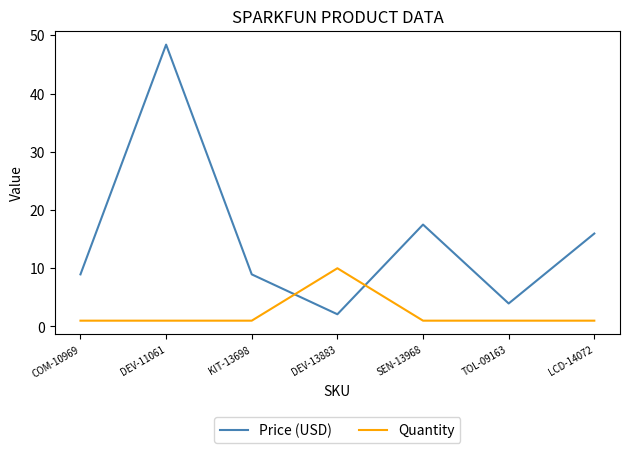

How many lines are shown in the chart?

2